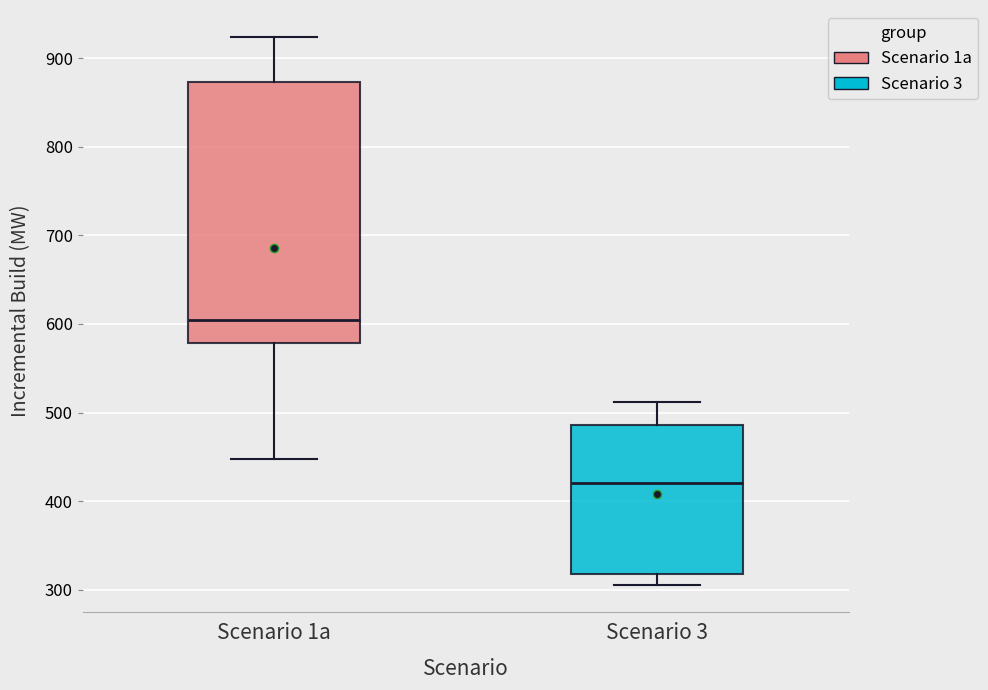

Where is the upper edge of the box for Scenario 3 on the y-axis? The values are not printed on the chart, so give them approximately, as read against the axis.

490